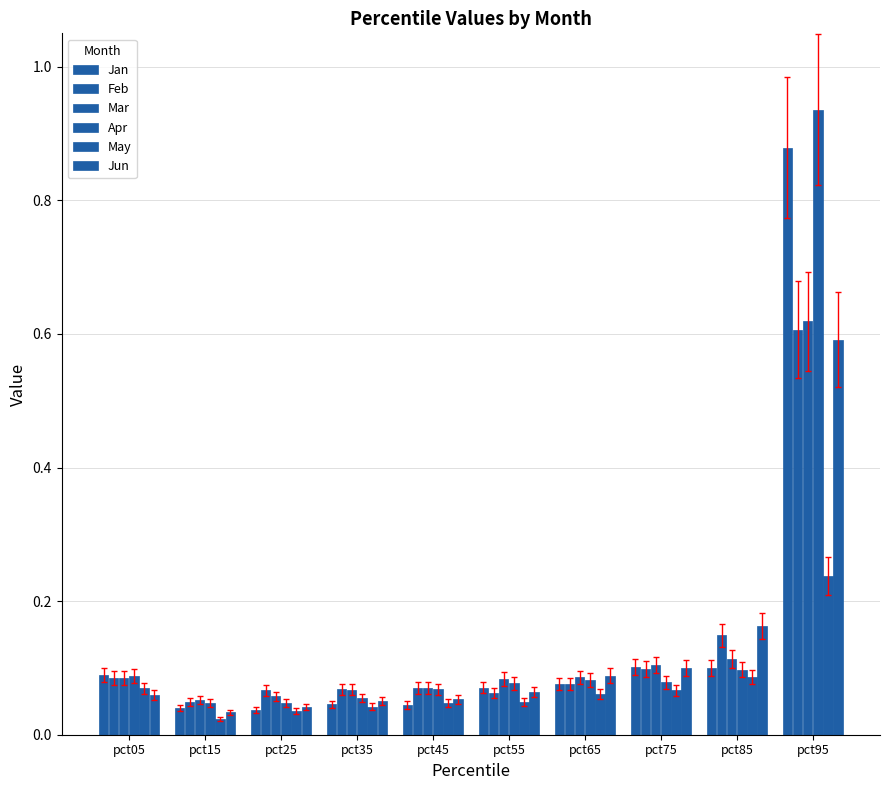

At which category is the sum across all series the highest?

pct95